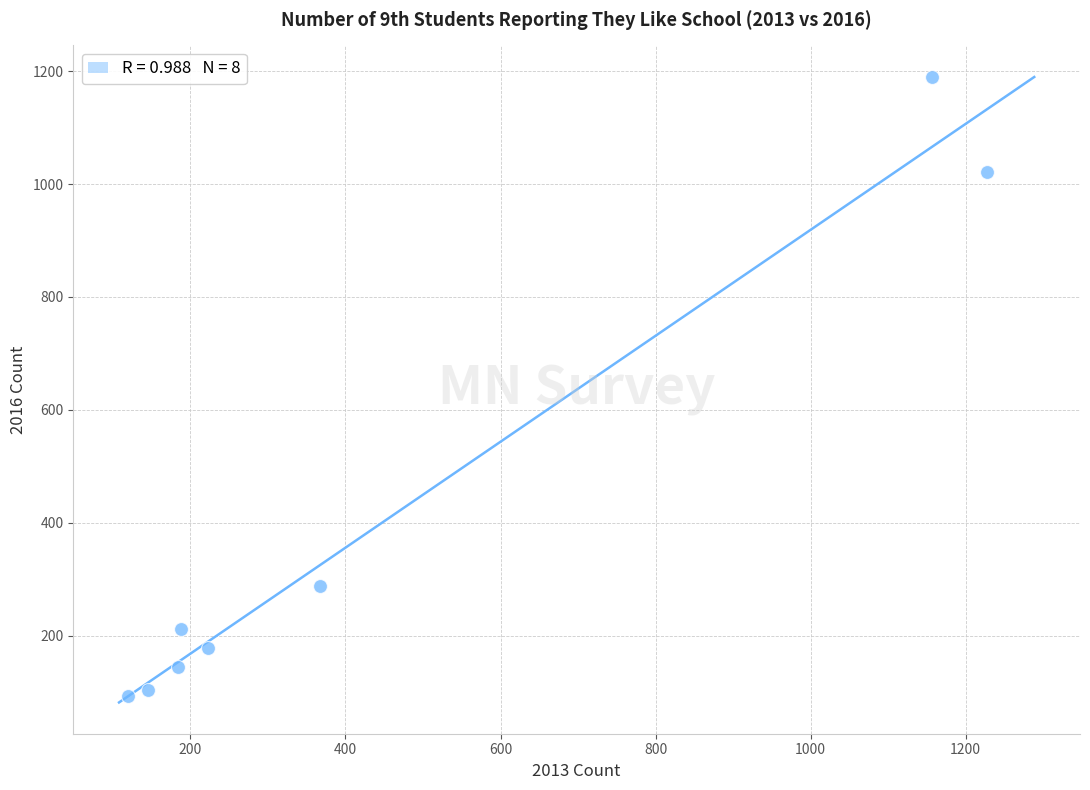

What Y value in the scatter plot is closest to 641?

288